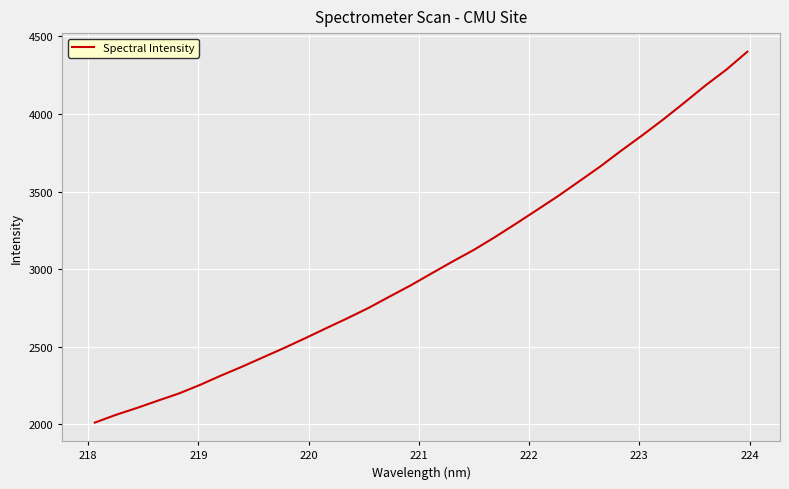

What is the greatest value displayed?

4400.7